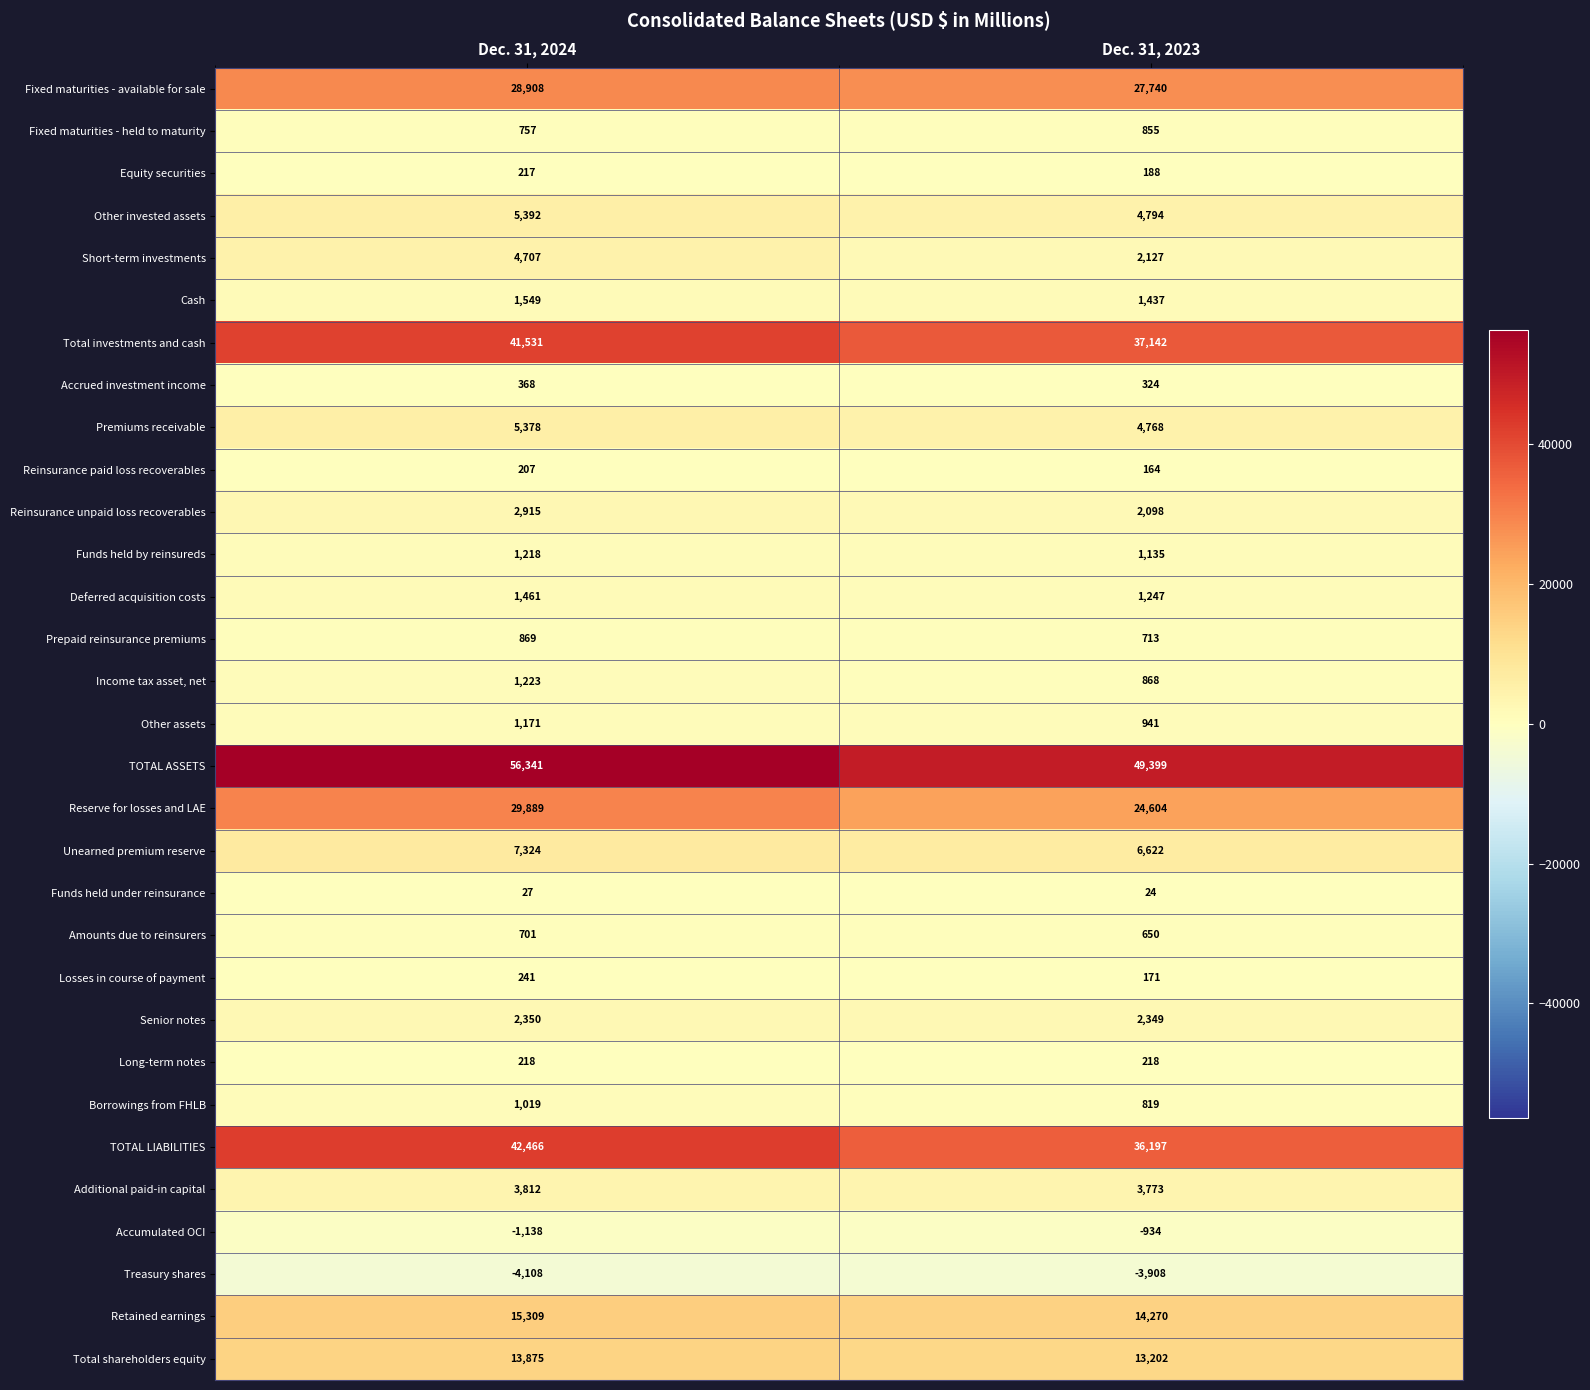

At how many categories does at least one series exceed 21945?

2